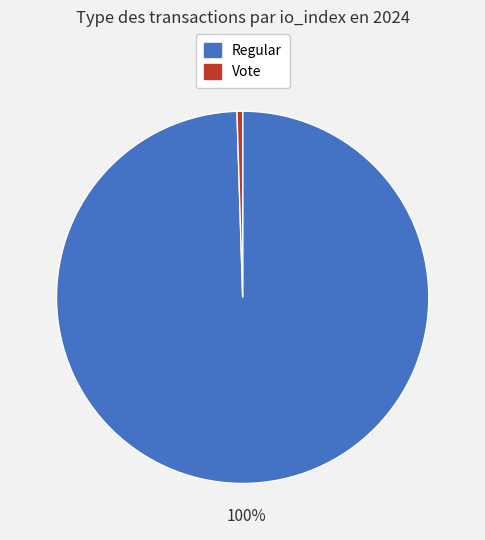

To the nearest percent, what is the average slice percentage?

50%